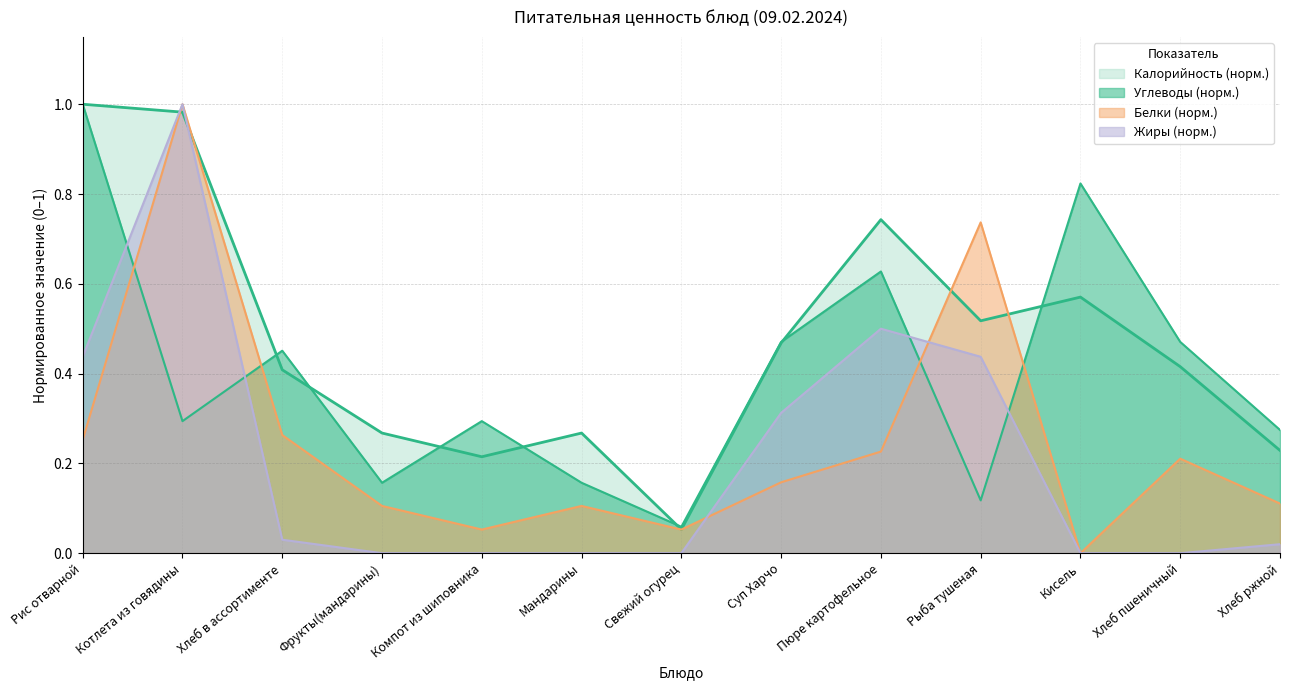

What is the difference between the second highest and second lowest values in the Калорийность series?

0.8